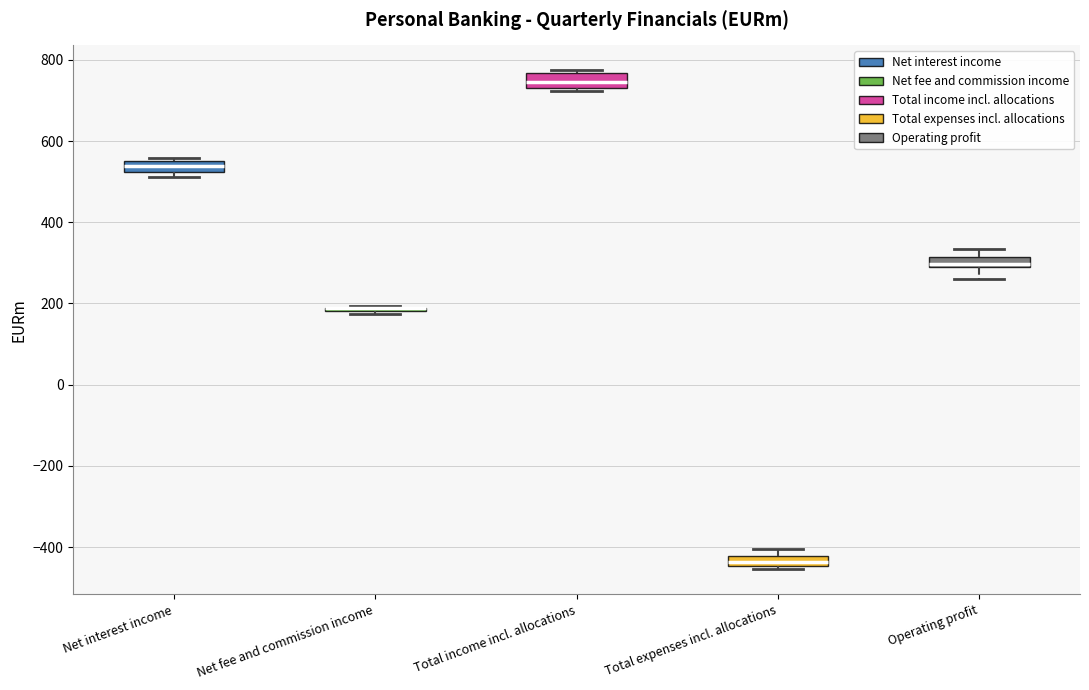

Where is the lower edge of the box for Total expenses incl. allocations on the y-axis? The values are not printed on the chart, so give them approximately, as read against the axis.

-440